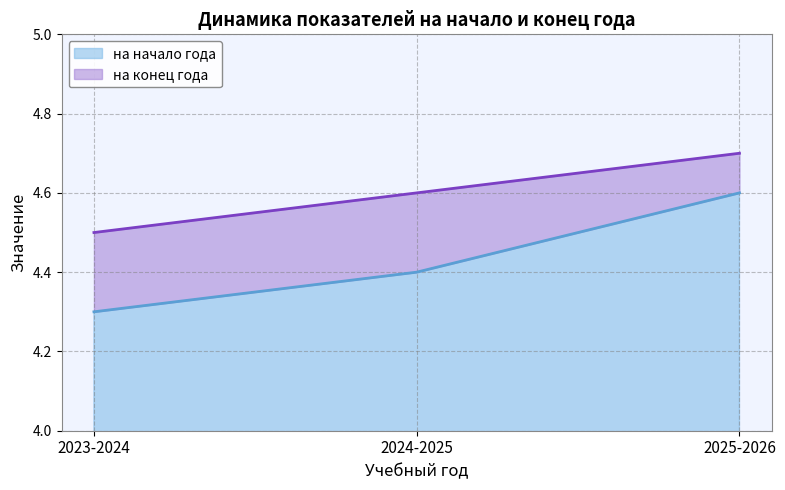

The на начало года series shows 7.2 at 2024-2025. True or false?

False